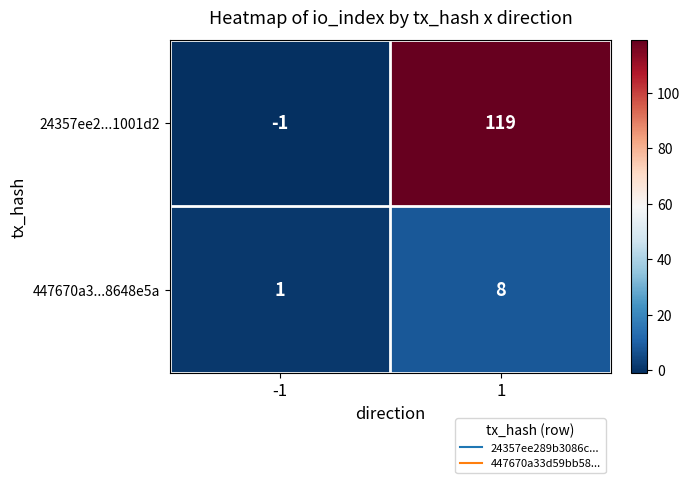

True or false: 24357ee2...1001d2 has a value of 119 at 1.

True